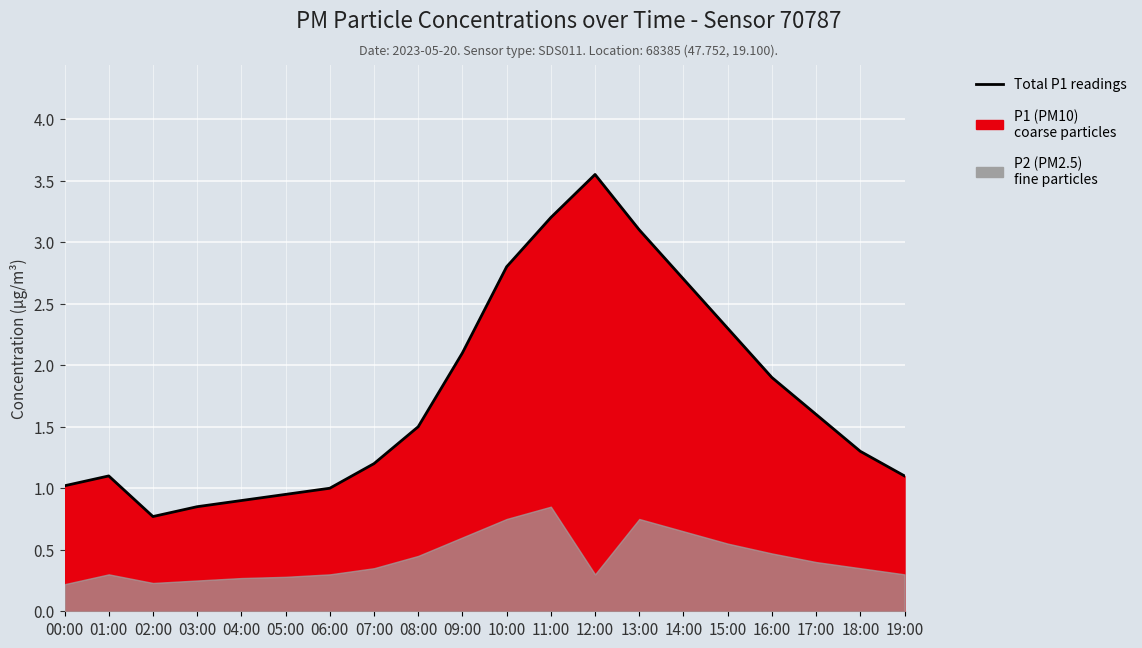

How many values are below 1?

4